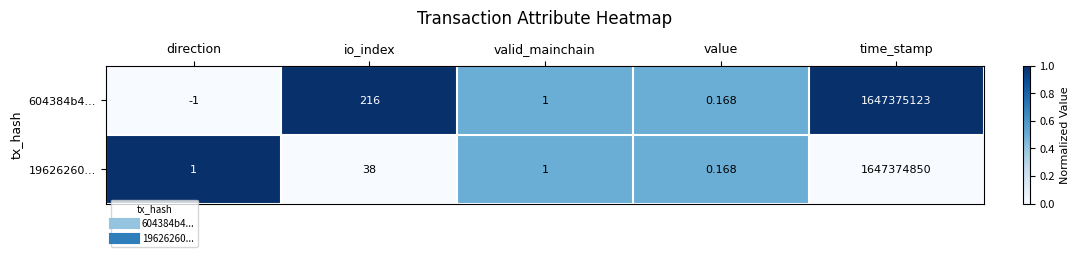

At which category is the sum across all series the highest?

time_stamp